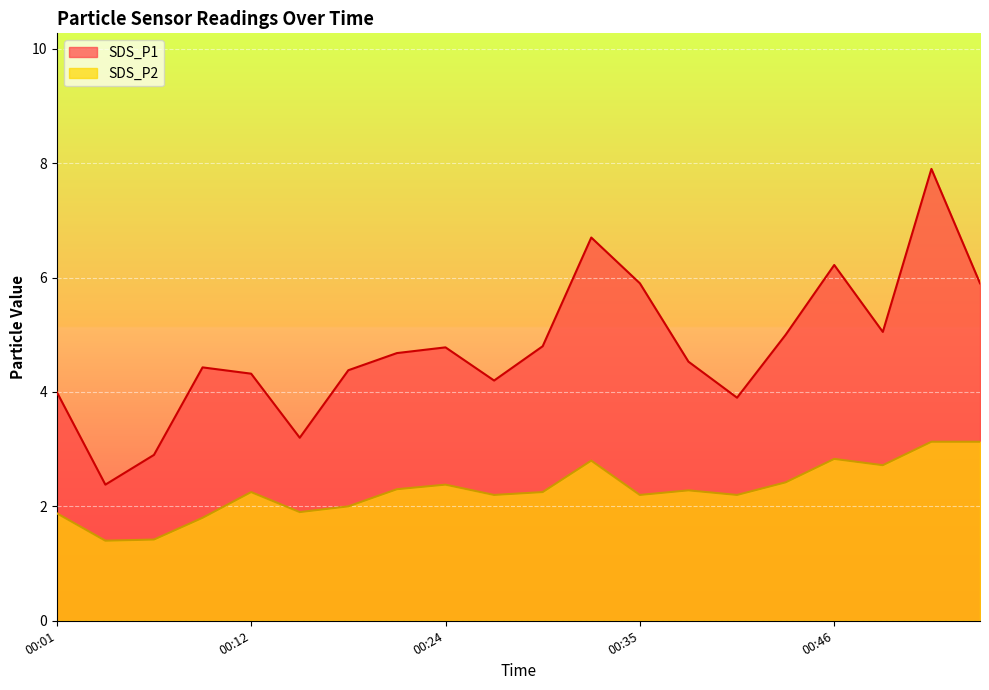

Count the number of data series in this chart.

2